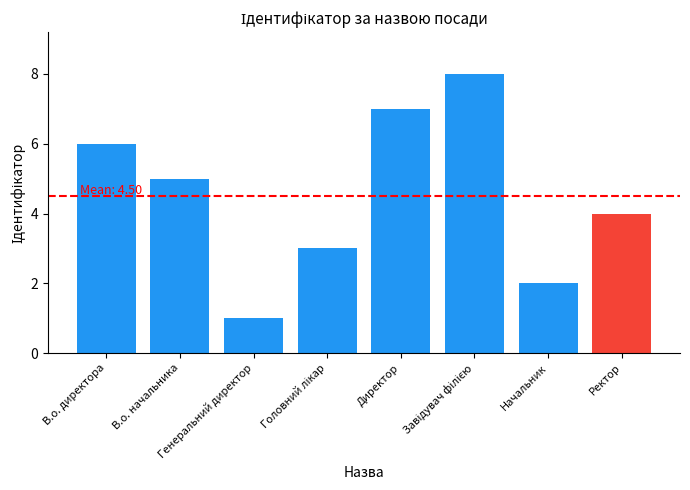

What value does the data have at Генеральний директор?

1